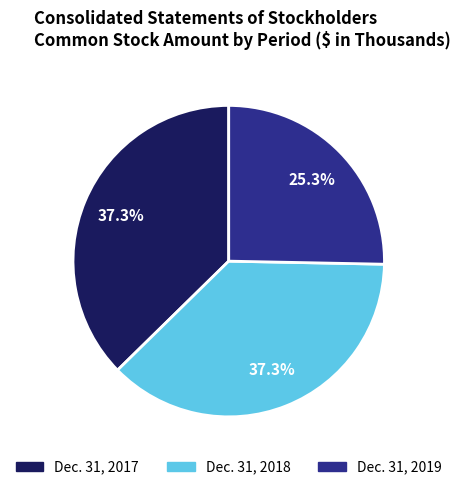

What percentage is NOT represented by Dec. 31, 2018?

62.7%